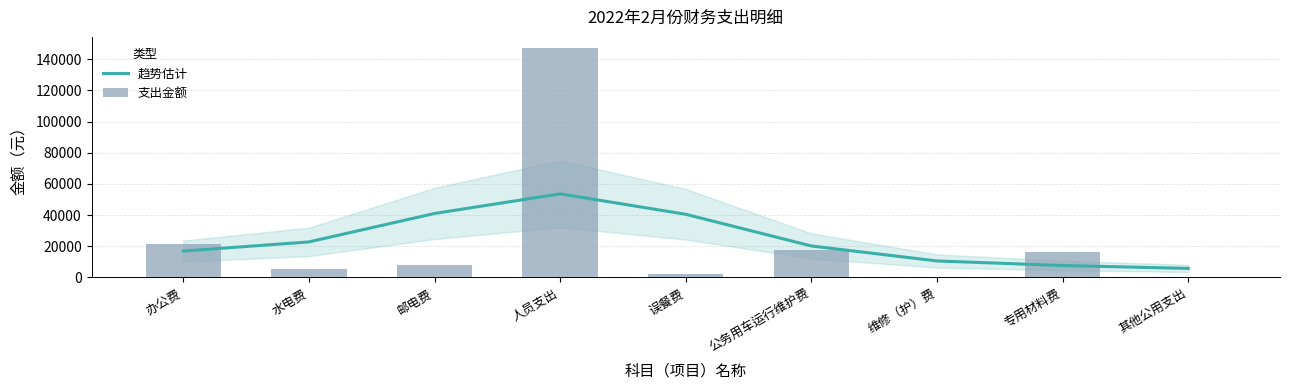

At which label is 趋势估计 closest to 29694?

水电费